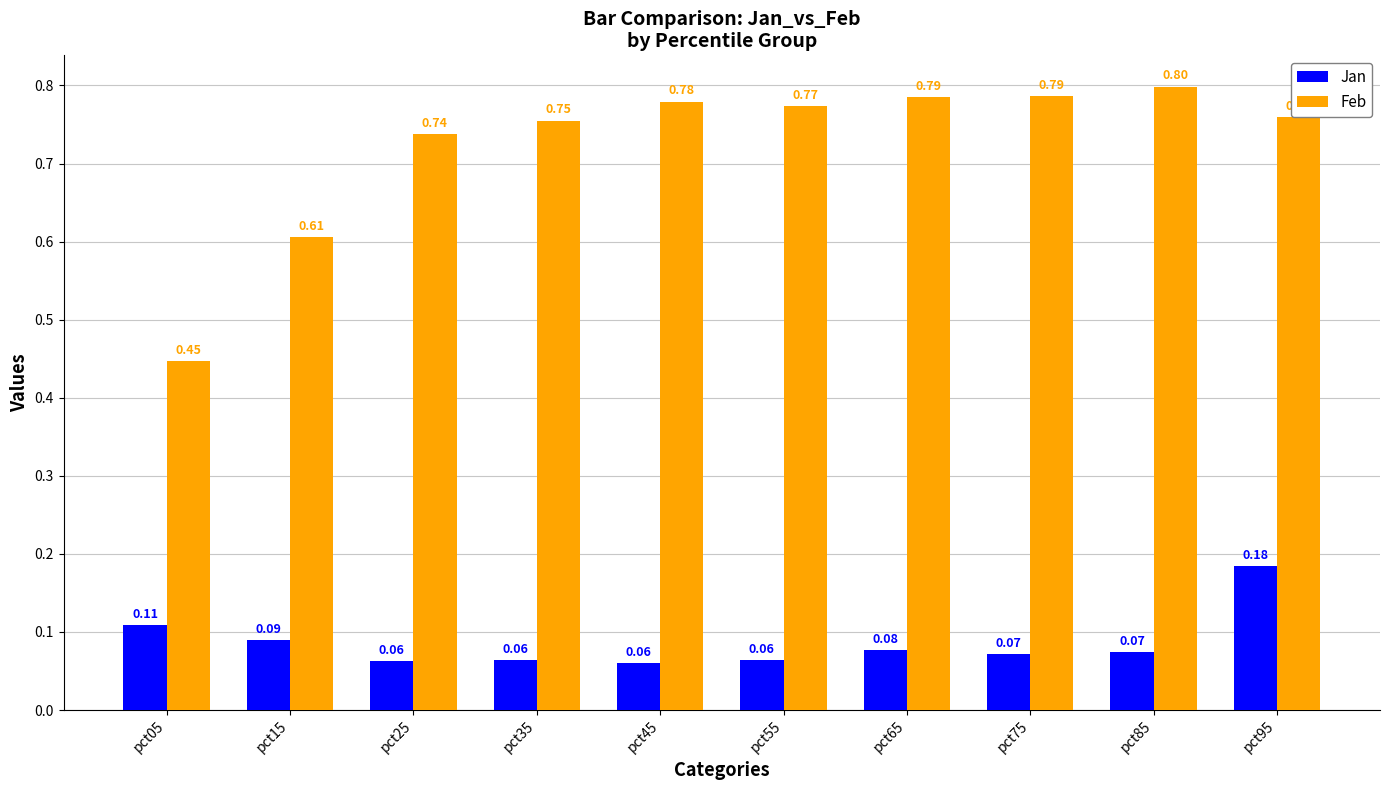

What are all the series names shown in the legend?

Jan, Feb